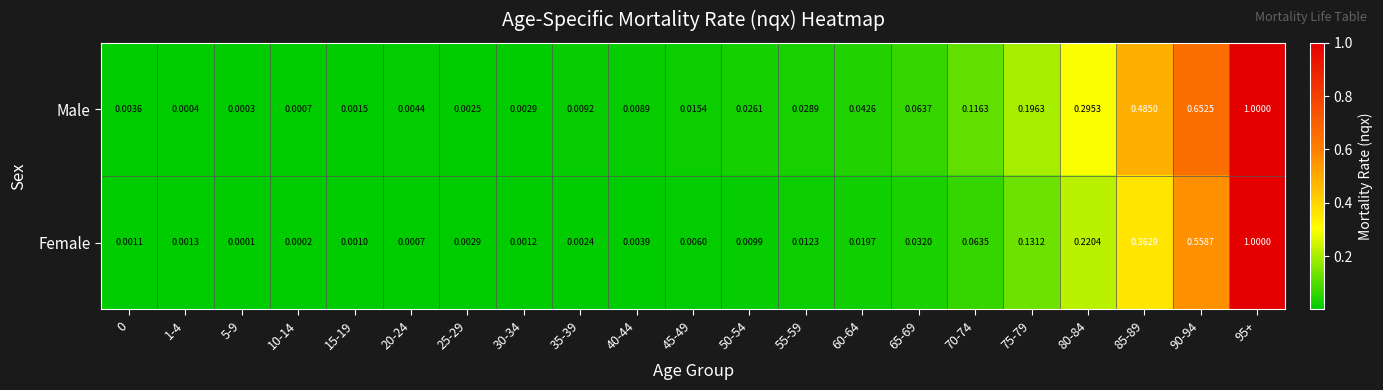

How many distinct data groups are displayed?

2